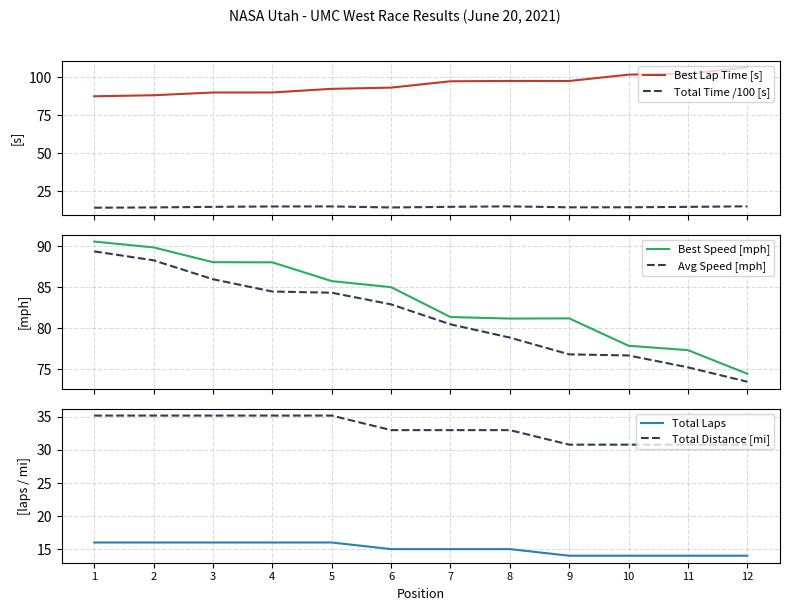

What is the difference between the maximum and minimum values in the Best Lap Time [s] series?

18.9